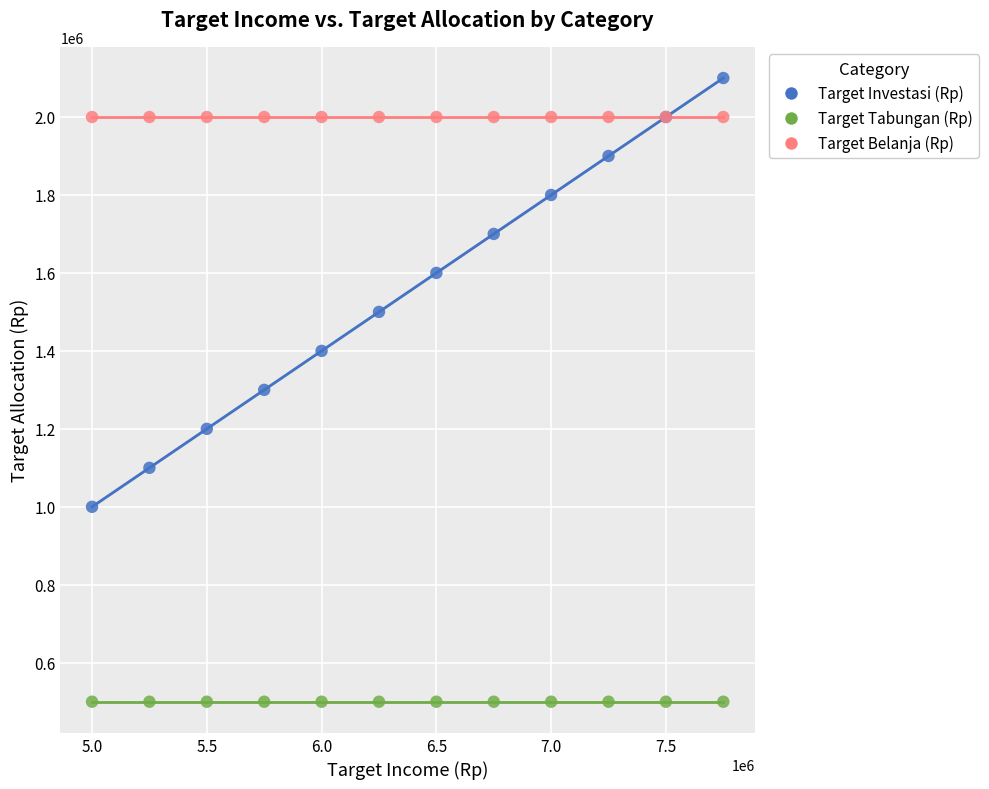

What are all the series names shown in the legend?

Target Investasi (Rp), Target Tabungan (Rp), Target Belanja (Rp)